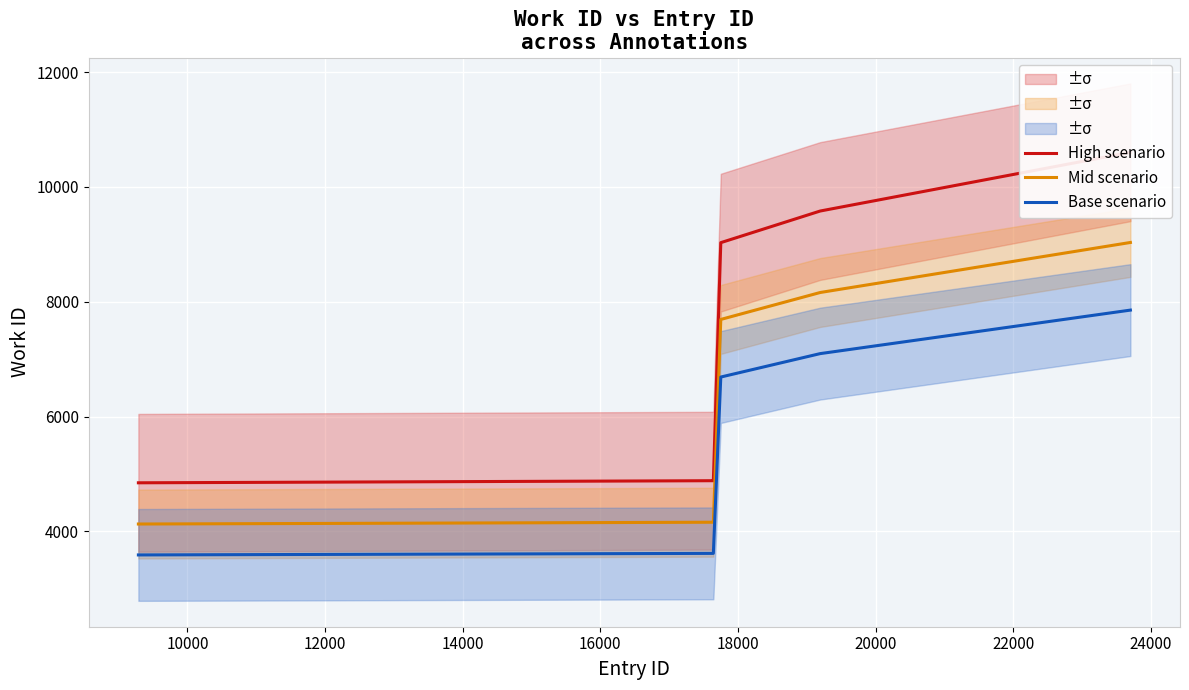

What is the highest value of the Base scenario series?

7855.0